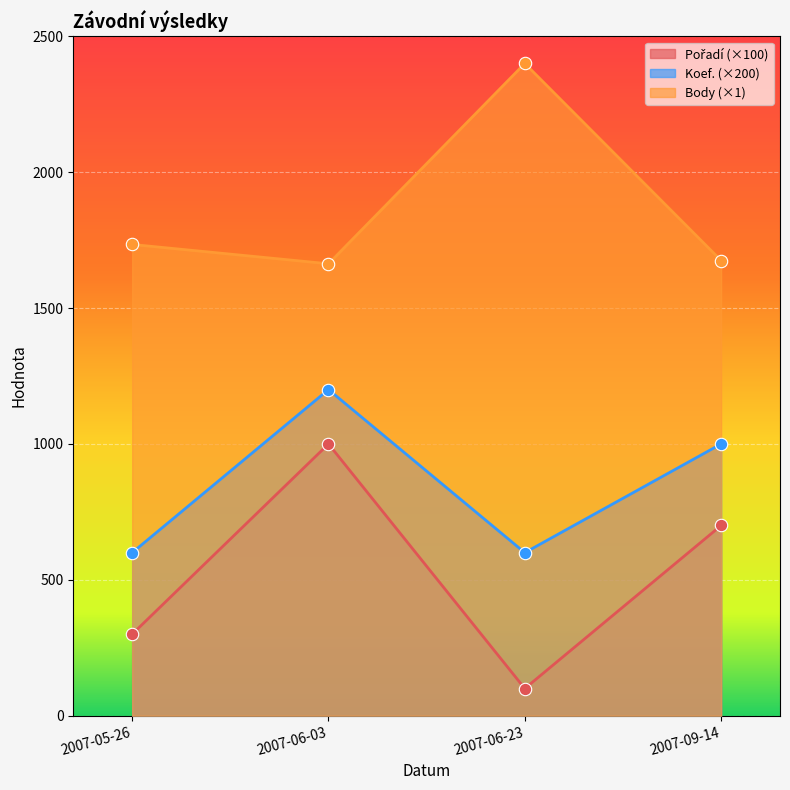

What are all the series names shown in the legend?

Pořadí, Koef., Body